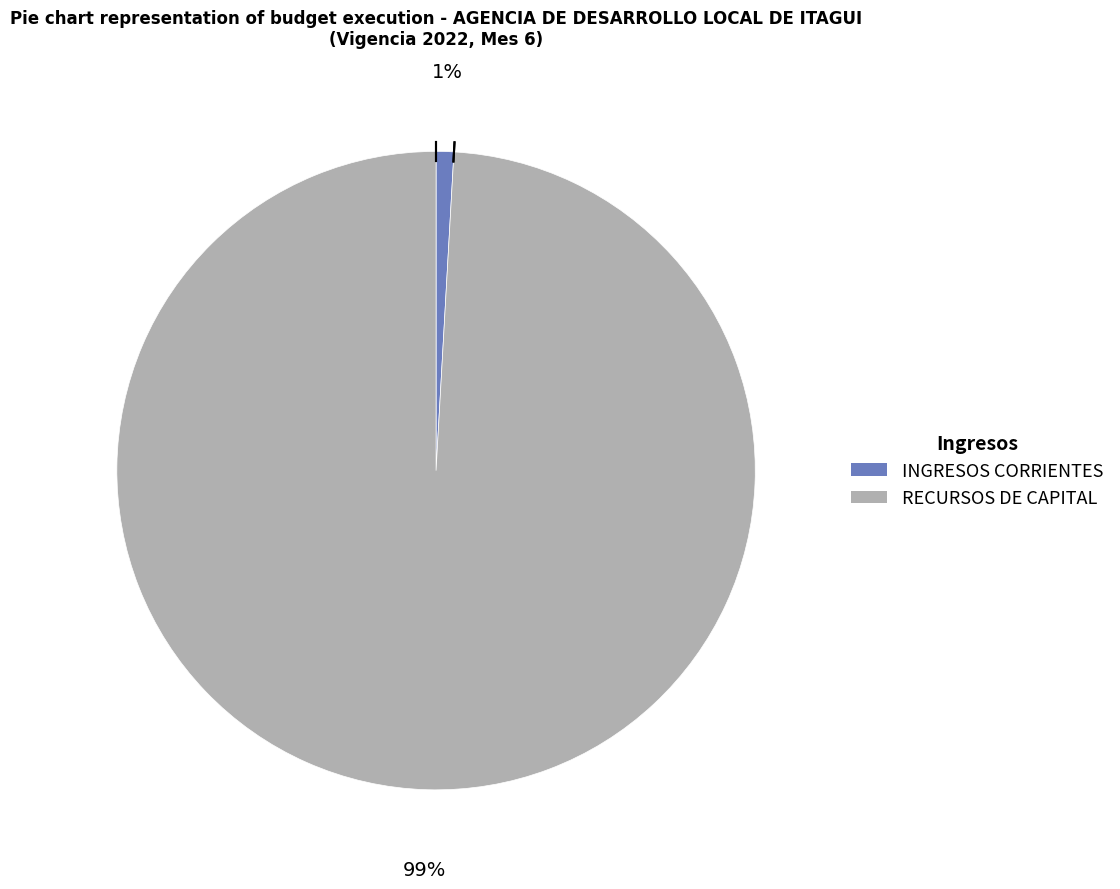

Do INGRESOS CORRIENTES and RECURSOS DE CAPITAL together represent more than half of the pie?

Yes